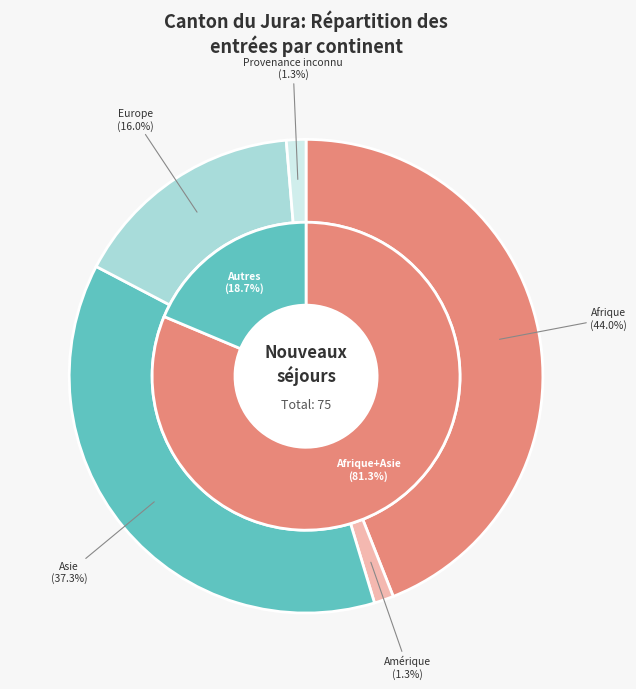

How many slices are in this pie chart?

5